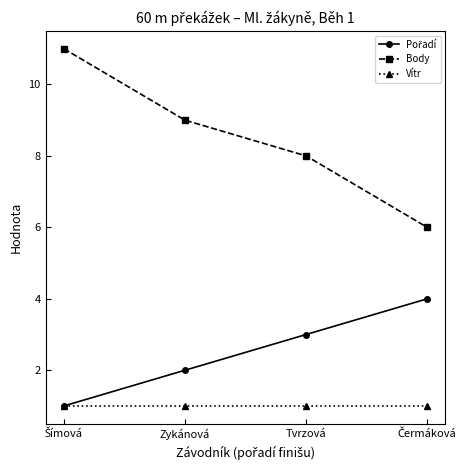

Where is Body nearest to the value 8?

Tvrzová